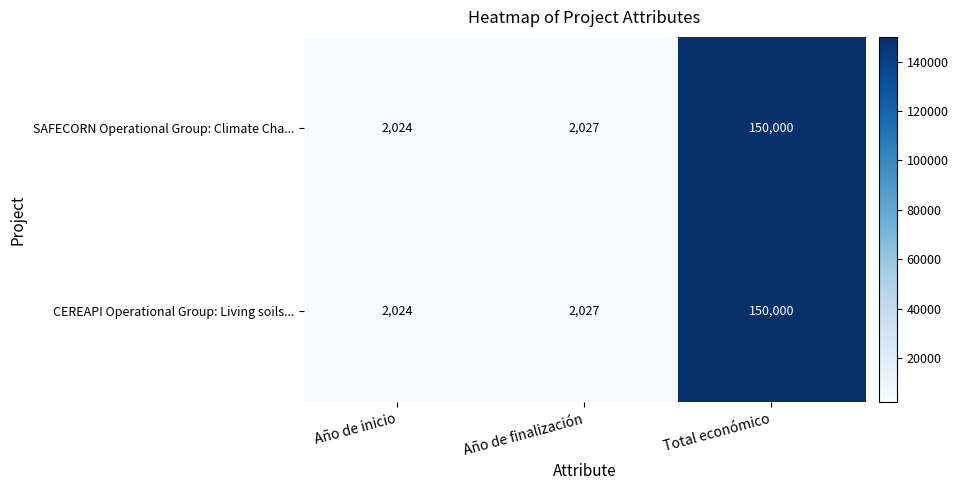

What is the sum of the SAFECORN Operational Group: Climate Cha... values at Año de inicio and Total económico?

152024